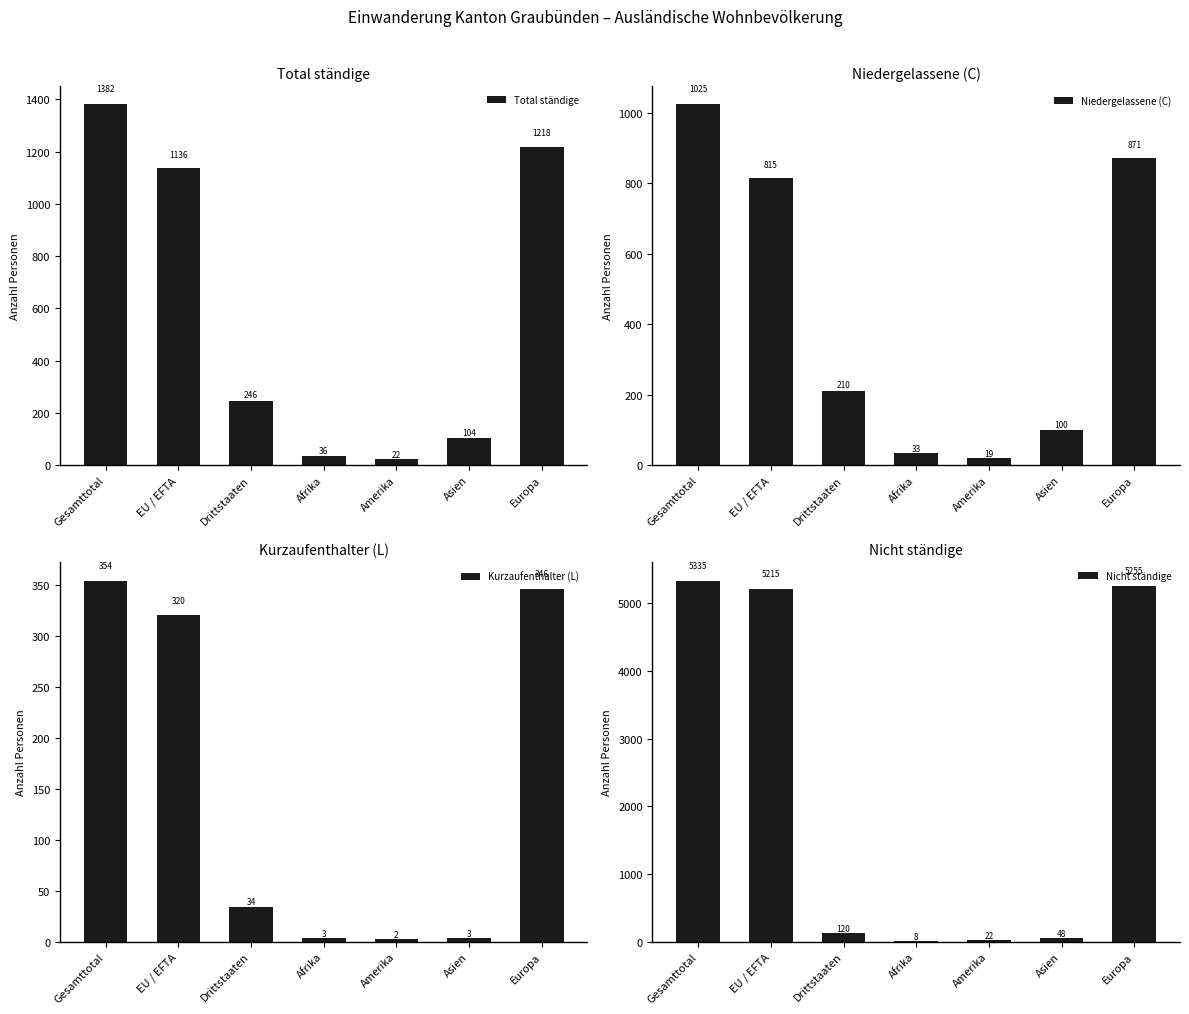

True or false: Nicht ständige has a value of 8094 at Gesamttotal.

False